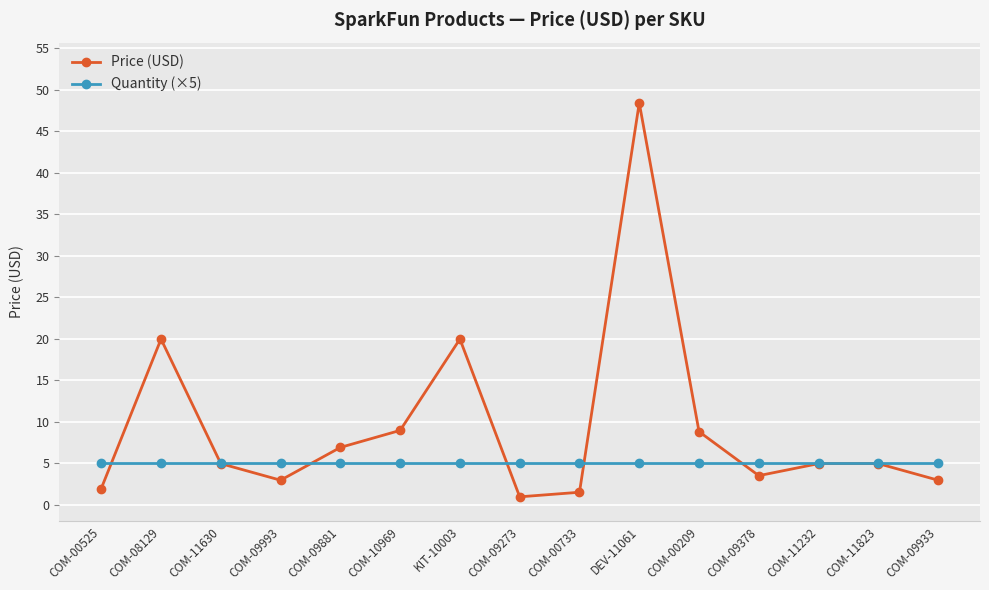

Where is the first local minimum for Price (USD)?

COM-09993